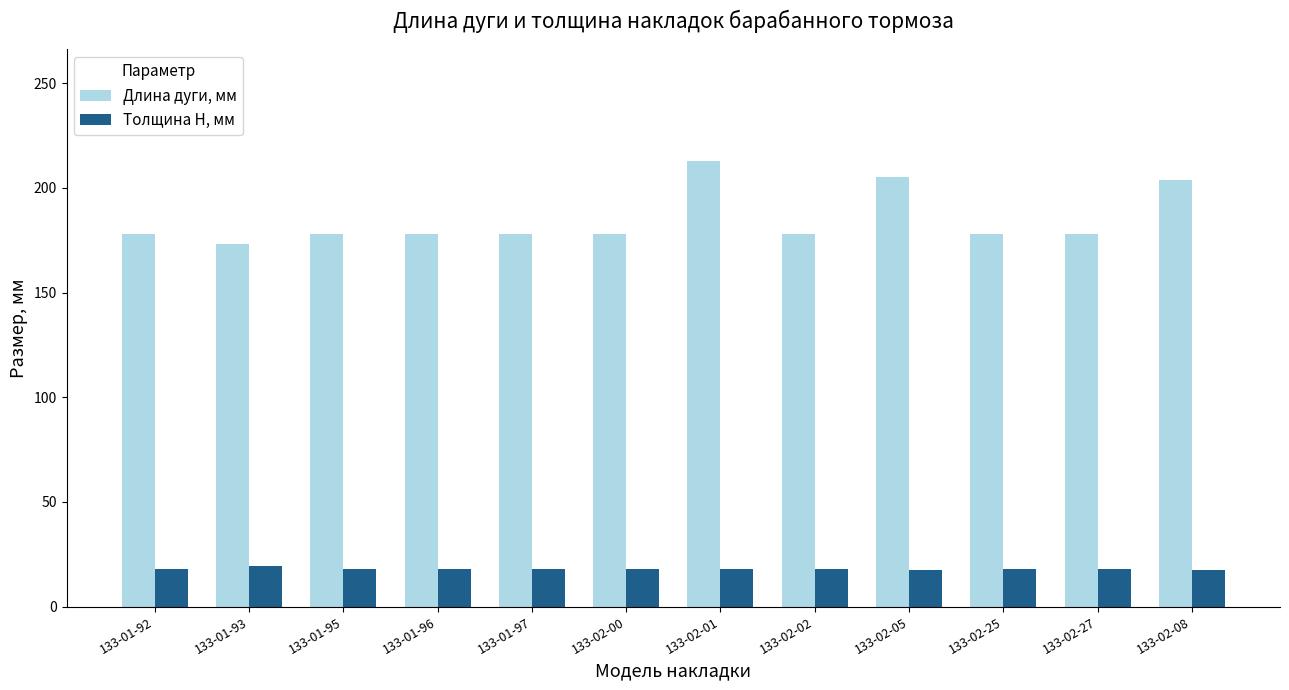

What is the value of the Толщина H, мм bar at the 5th from the left?

18.0